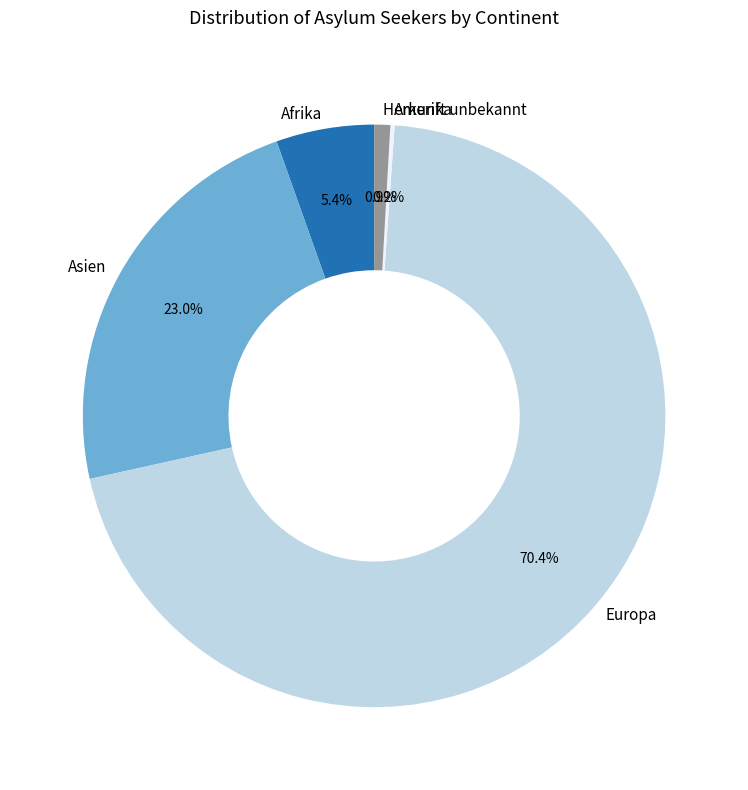

Does Europa account for over 50% of the chart?

Yes